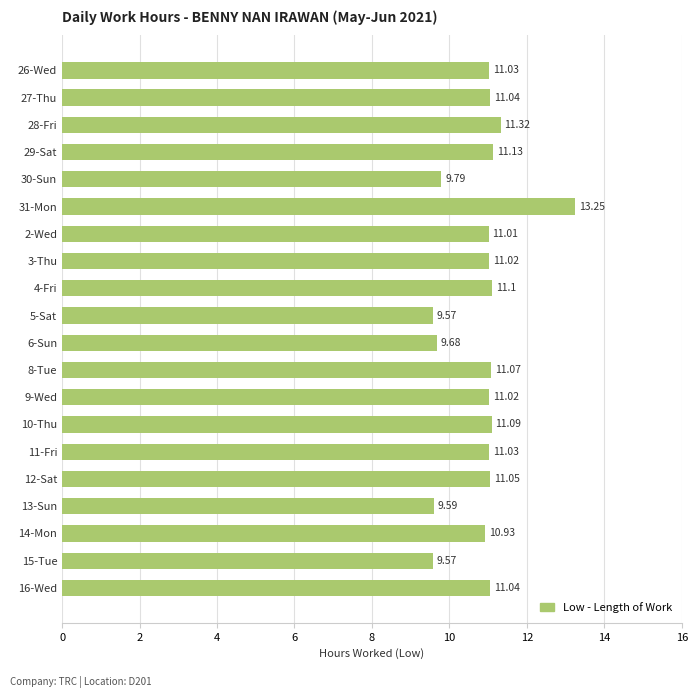

What is the change in value from 9-Wed to 10-Thu?

+0.1